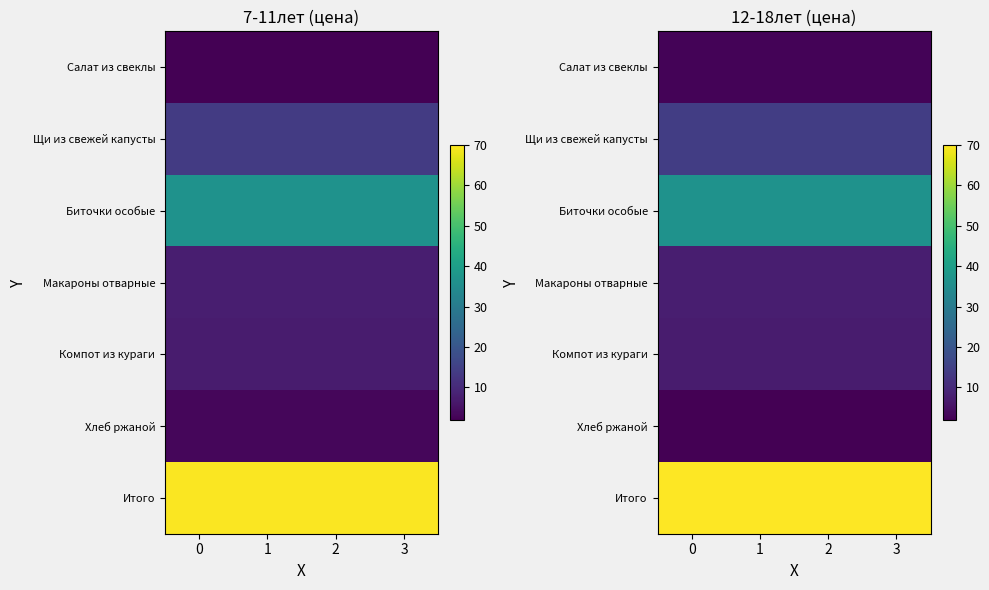

Count the number of categories in the chart.

4